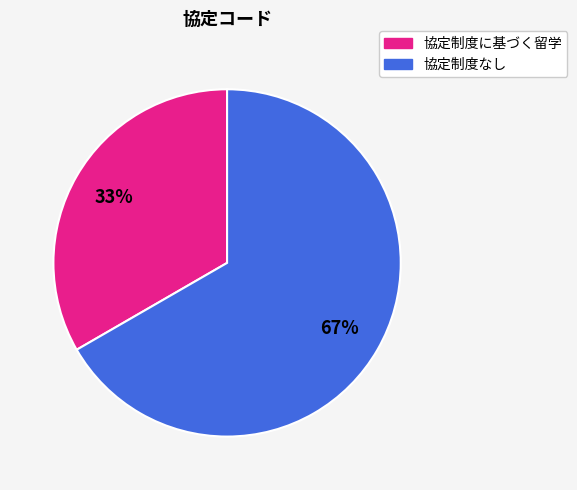

Is the sum of 協定制度なし and 協定制度に基づく留学 greater than half?

Yes